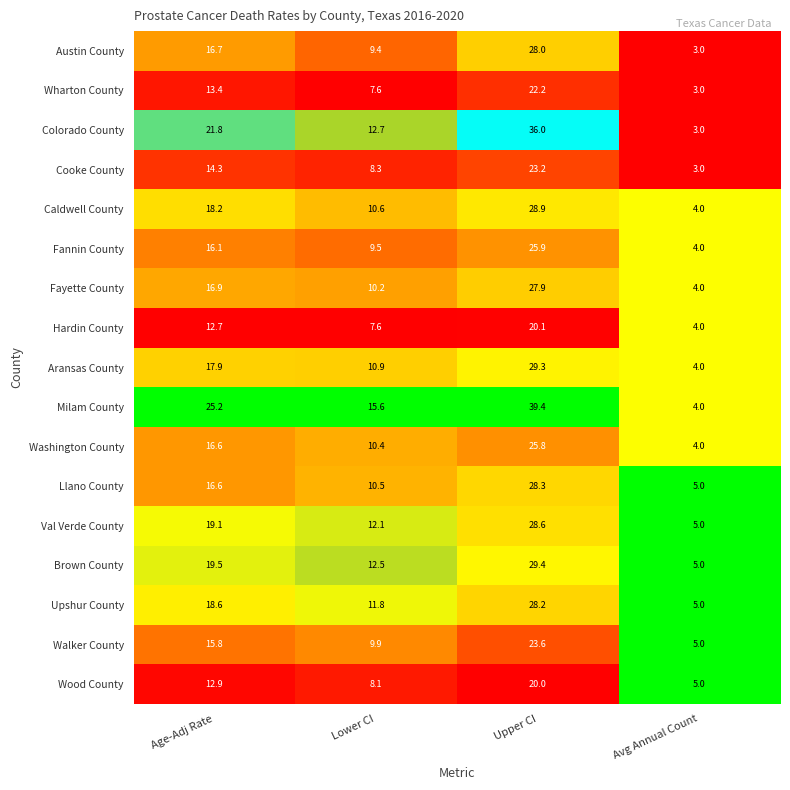

Count the number of categories in the chart.

4